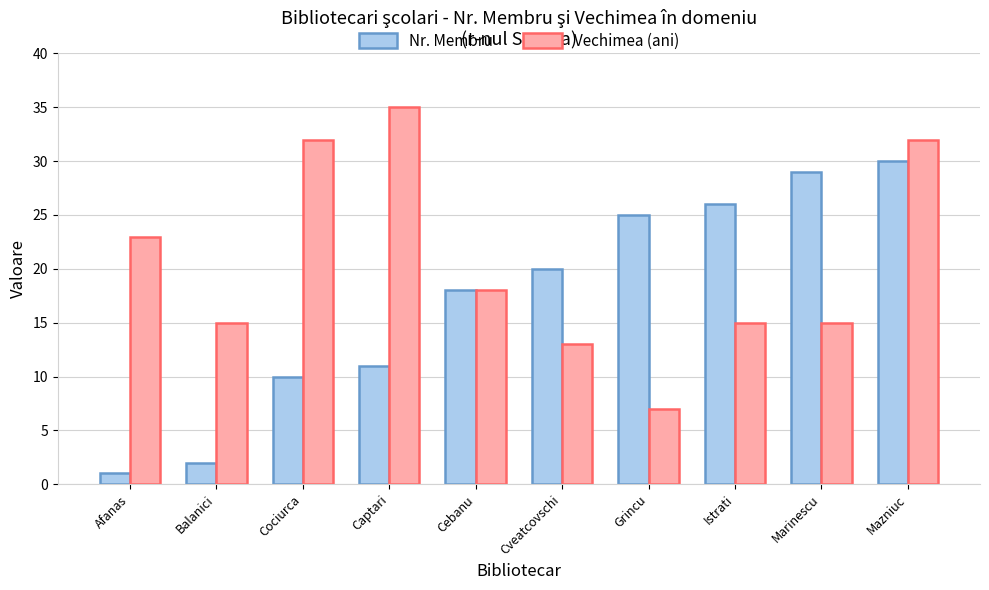

What is the difference between the highest and lowest values at Cveatcovschi?

7